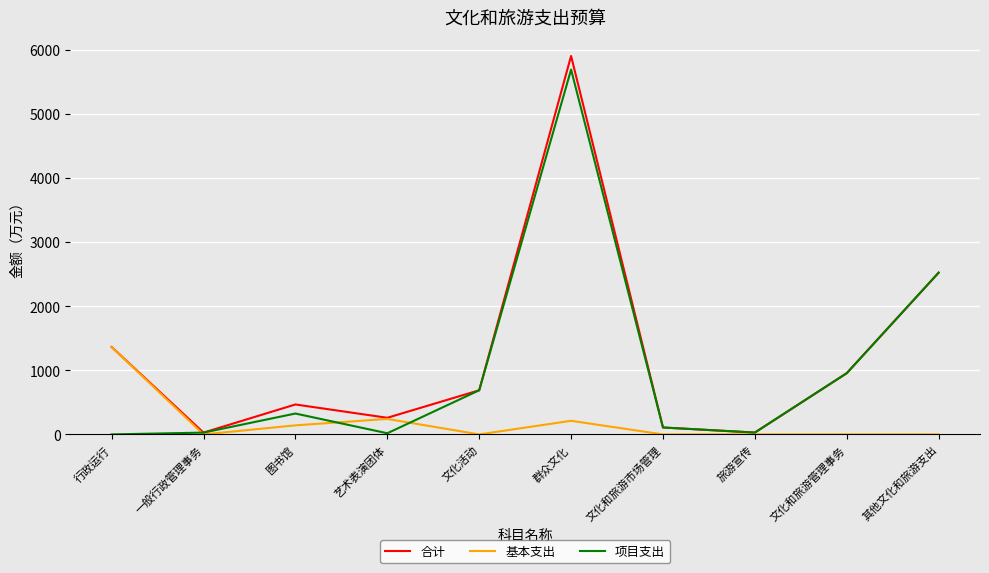

Which series has the largest total across all categories?

合计